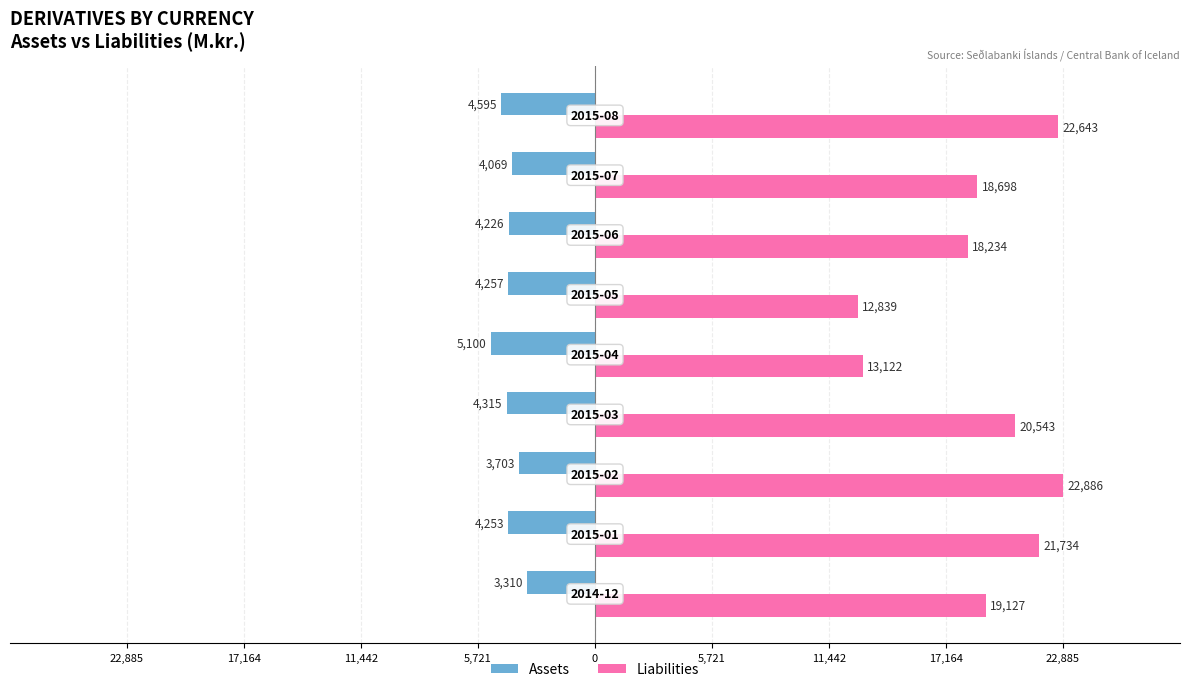

What are all the series names shown in the legend?

Assets, Liabilities